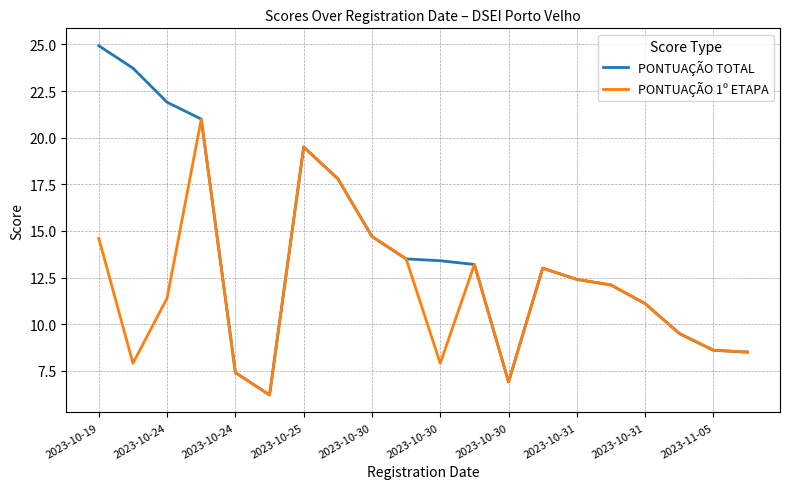

What is the average value of the PONTUAÇÃO 1º ETAPA series?

11.9